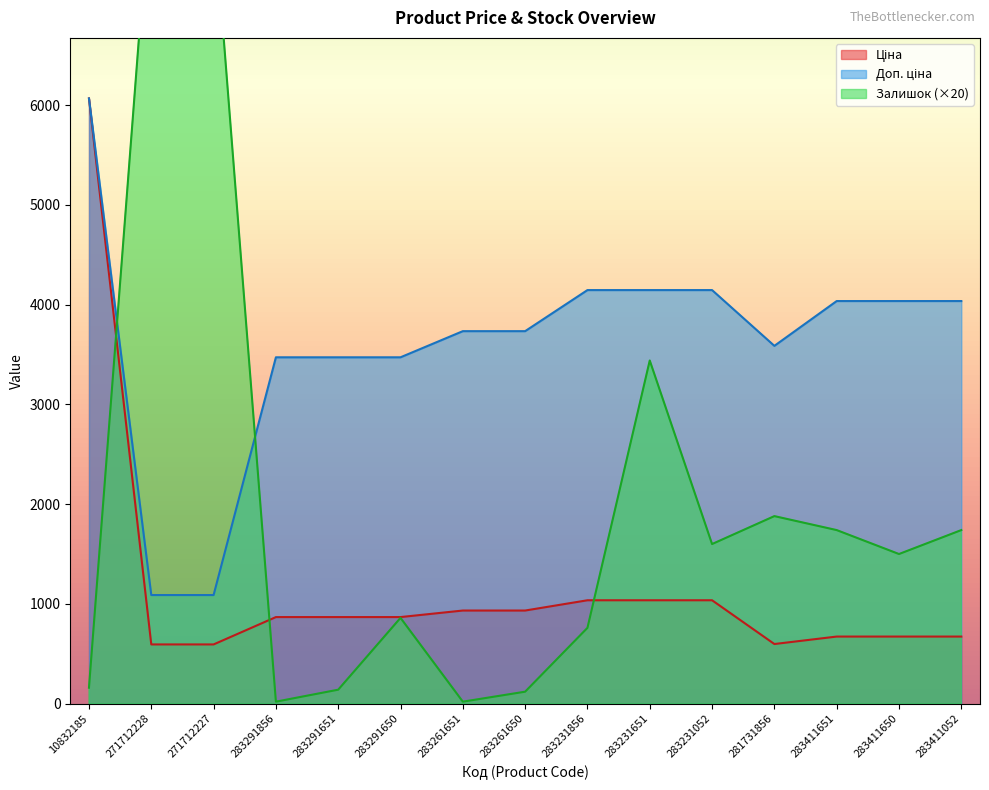

What is the smallest value displayed?

20.0